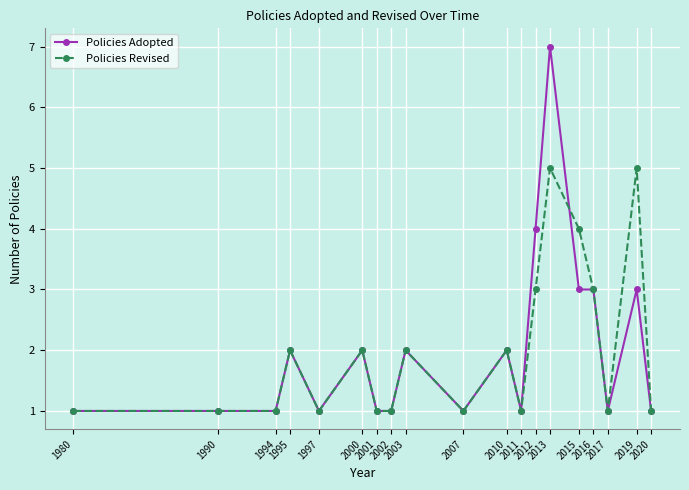

Is it true that Policies Adopted equals 4 at 2015?

False